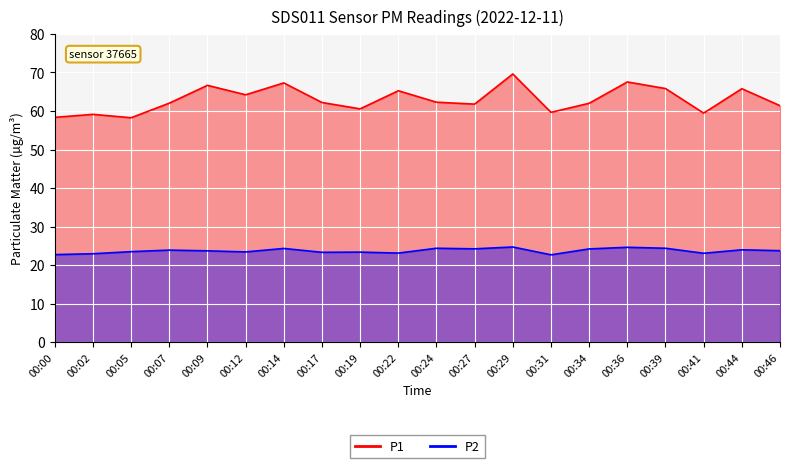

True or false: P1 has more than 1 points higher than both neighbors.

True